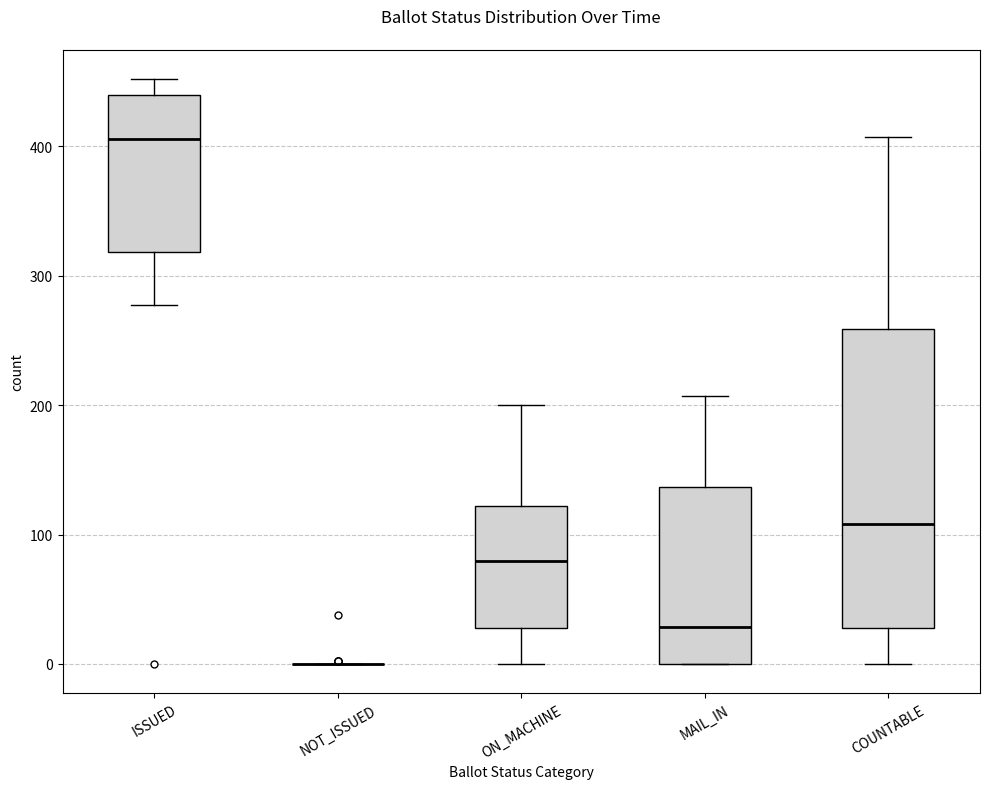

Reading left to right, read every box against the y-axis: the position of its median line, the range the box covers, and the ends of its whiskers. The values are not printed on the chart, so give them approximately, as read against the axis.

ISSUED: median 410, box 320 to 440, whiskers 280 to 450
NOT_ISSUED: box collapsed to a line at 0, whiskers 0 to 0
ON_MACHINE: median 80, box 30 to 120, whiskers 0 to 200
MAIL_IN: median 30, box 0 to 140, whiskers 0 to 210
COUNTABLE: median 110, box 30 to 260, whiskers 0 to 410